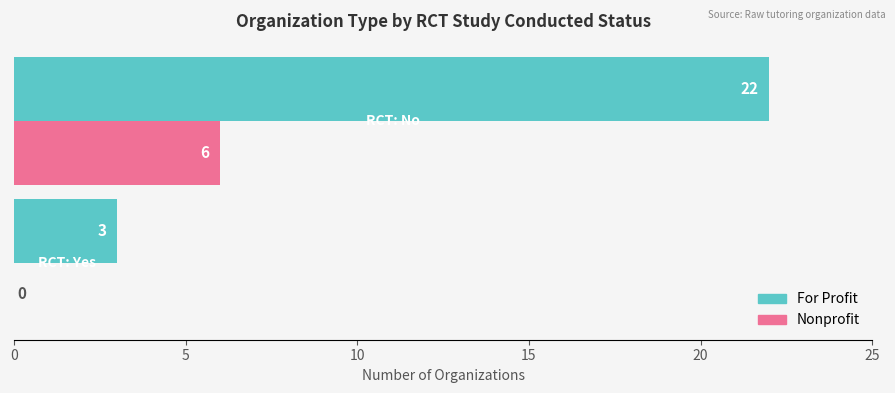

Count the Nonprofit values in the range 0 to 6.

2